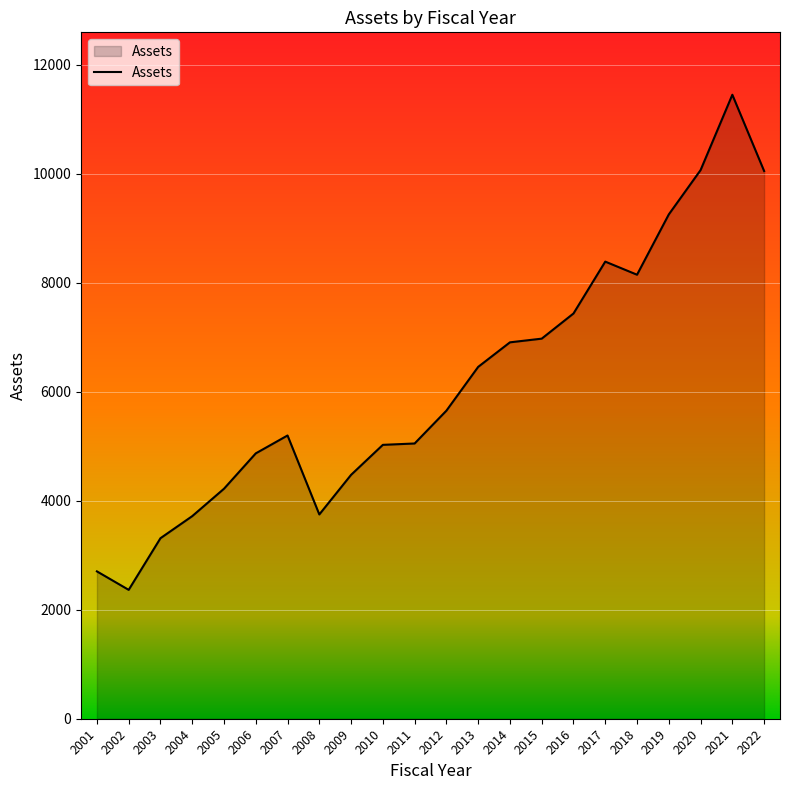

Is it true that the value at 2004 is 1899.4?

False